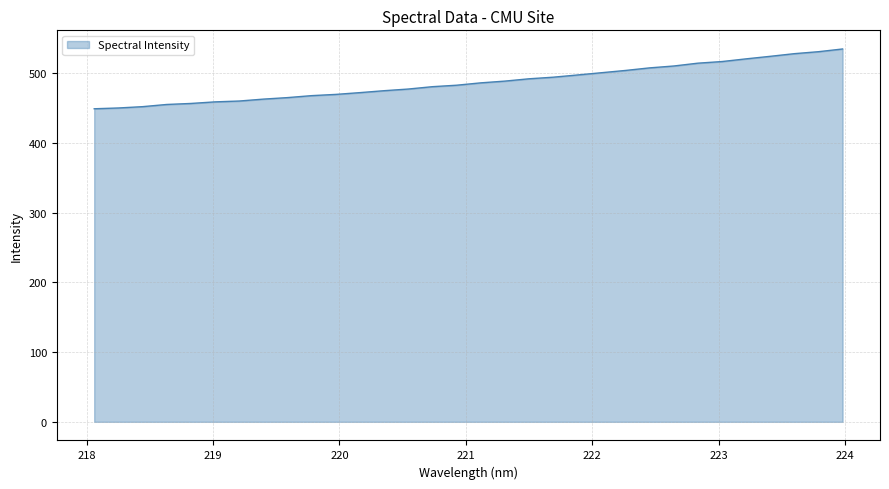

What is the minimum value shown in the chart?

448.9